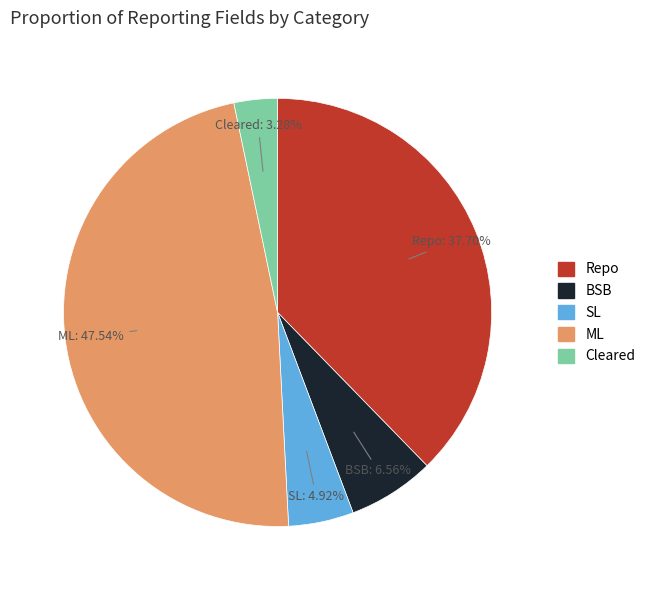

Count the number of slices in the pie.

5